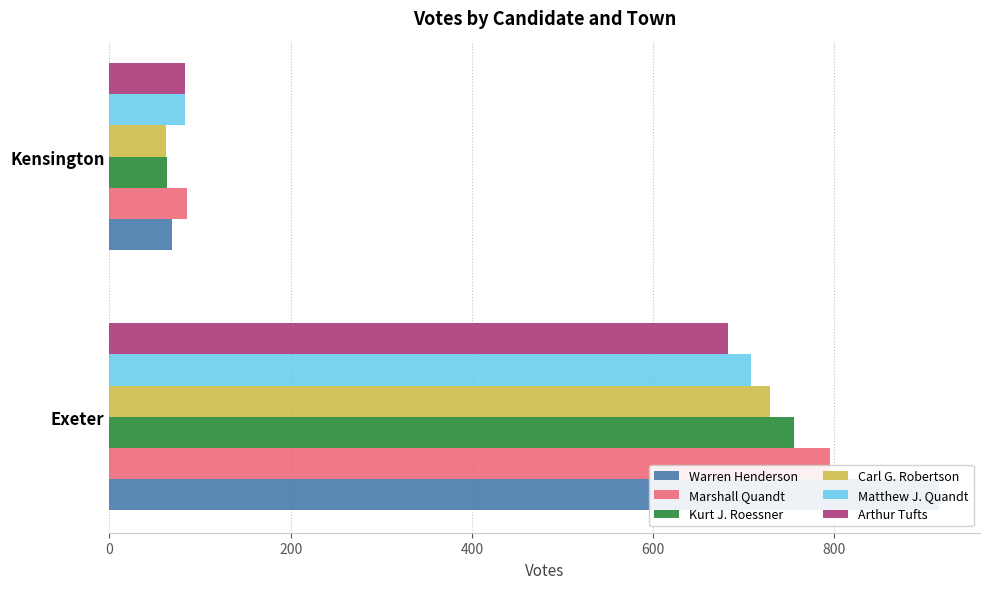

True or false: Matthew J. Quandt has a value of 708 at Exeter.

True